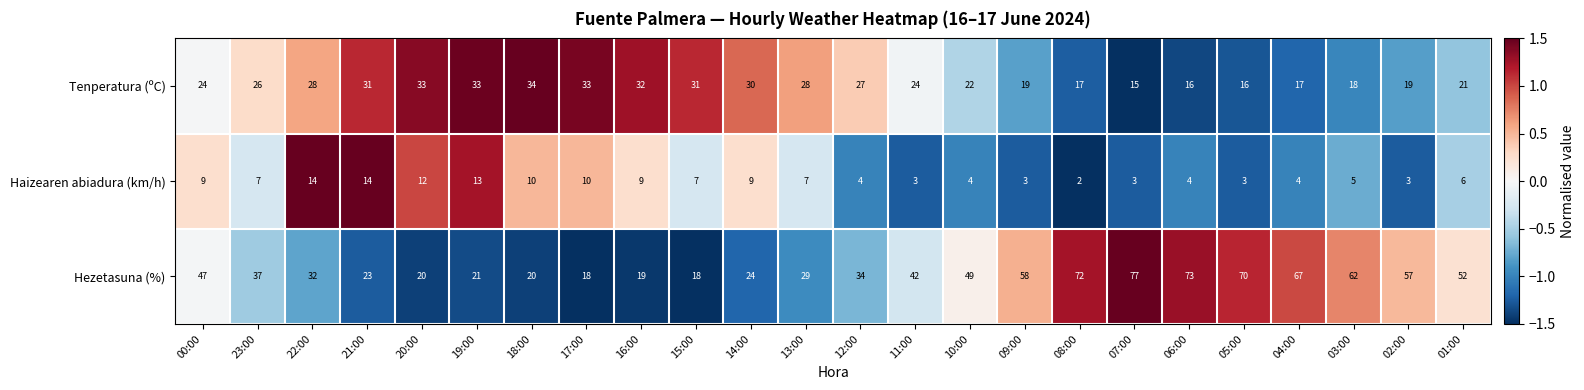

Which label corresponds to the smallest value in the chart?

08:00